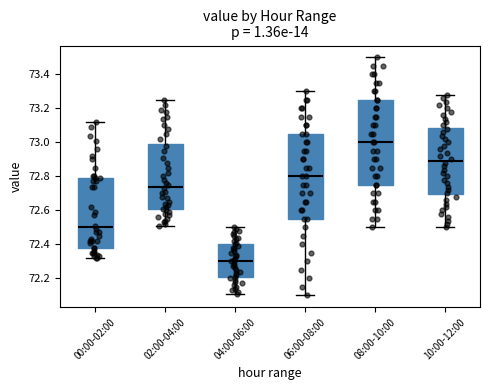

Reading left to right, transcribe this box plot: for each box, give where its median line is, the range the box spans, and where its two whiskers end, as read against the y-axis. The values are not printed on the chart, so give them approximately, as read against the axis.

00:00-02:00: median 72.50, box 72.38 to 72.80, whiskers 72.32 to 73.12
02:00-04:00: median 72.74, box 72.60 to 73.00, whiskers 72.52 to 73.26
04:00-06:00: median 72.30, box 72.20 to 72.40, whiskers 72.12 to 72.50
06:00-08:00: median 72.80, box 72.56 to 73.06, whiskers 72.10 to 73.30
08:00-10:00: median 73.00, box 72.76 to 73.26, whiskers 72.50 to 73.50
10:00-12:00: median 72.90, box 72.70 to 73.08, whiskers 72.50 to 73.28